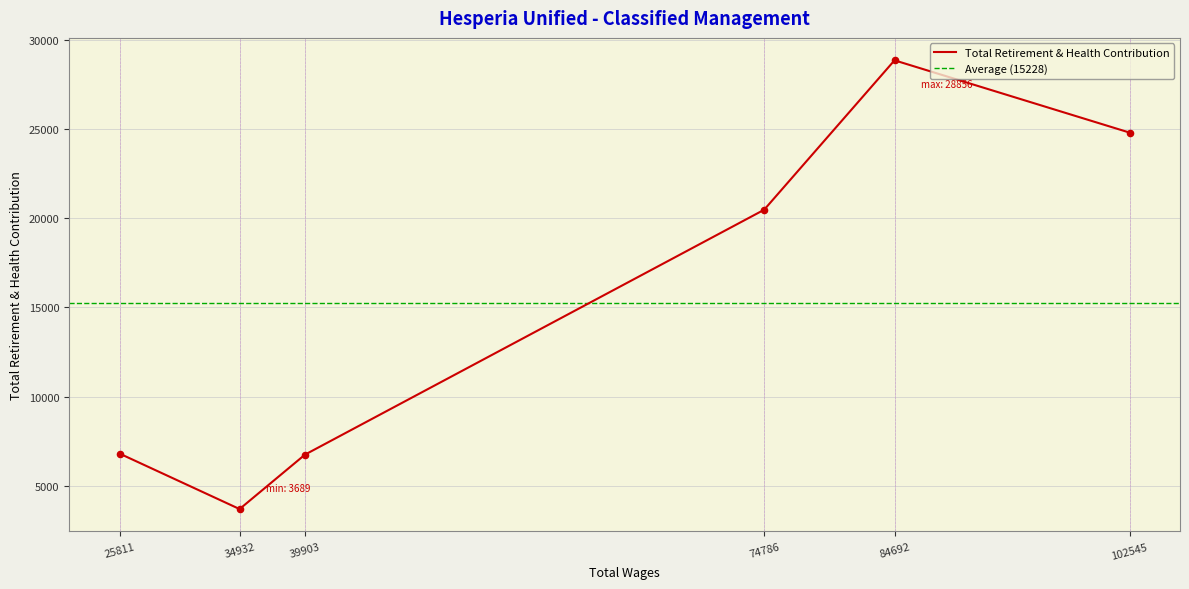

Approximately how many times larger is the value at 39903 compared to 84692?

0.2